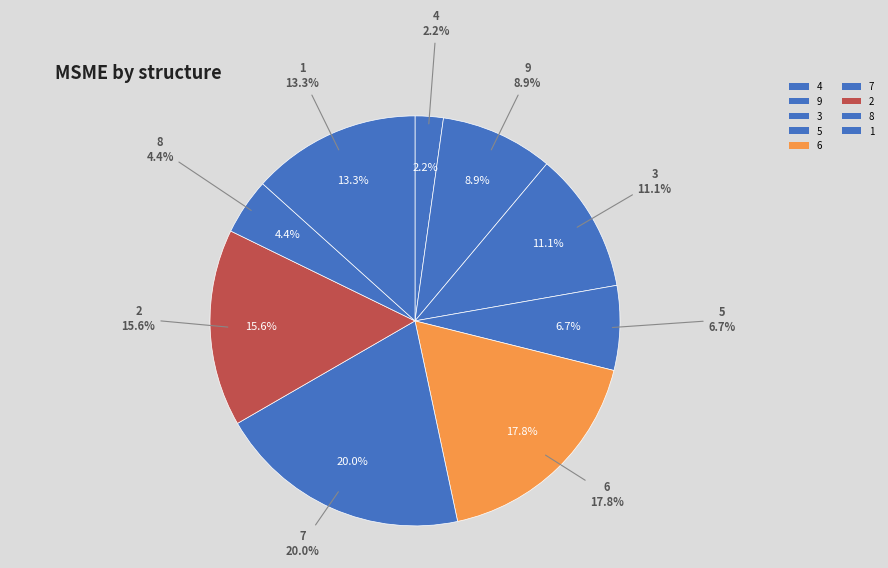

Is the sum of 4 and 8 greater than half?

No